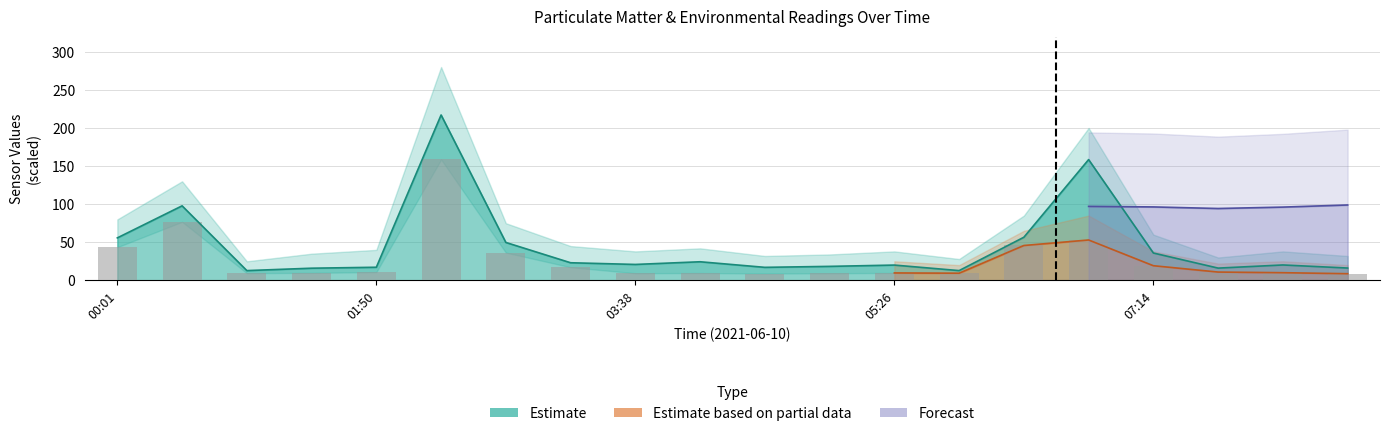

What is the highest value of the Estimate series?

217.1